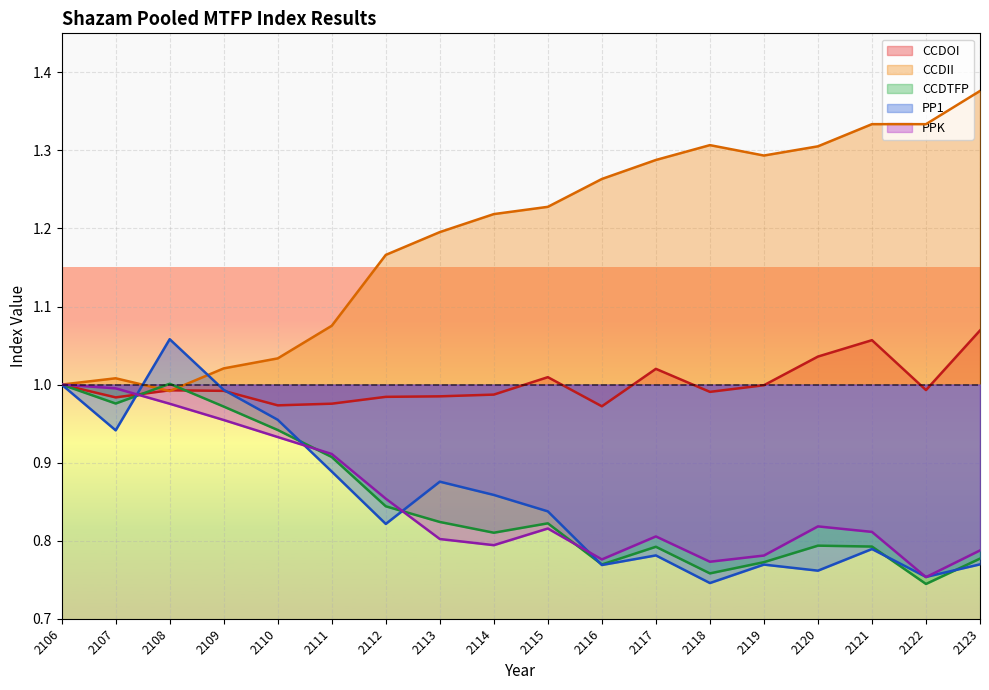

What is the difference between the highest and lowest values at 2119?

0.5